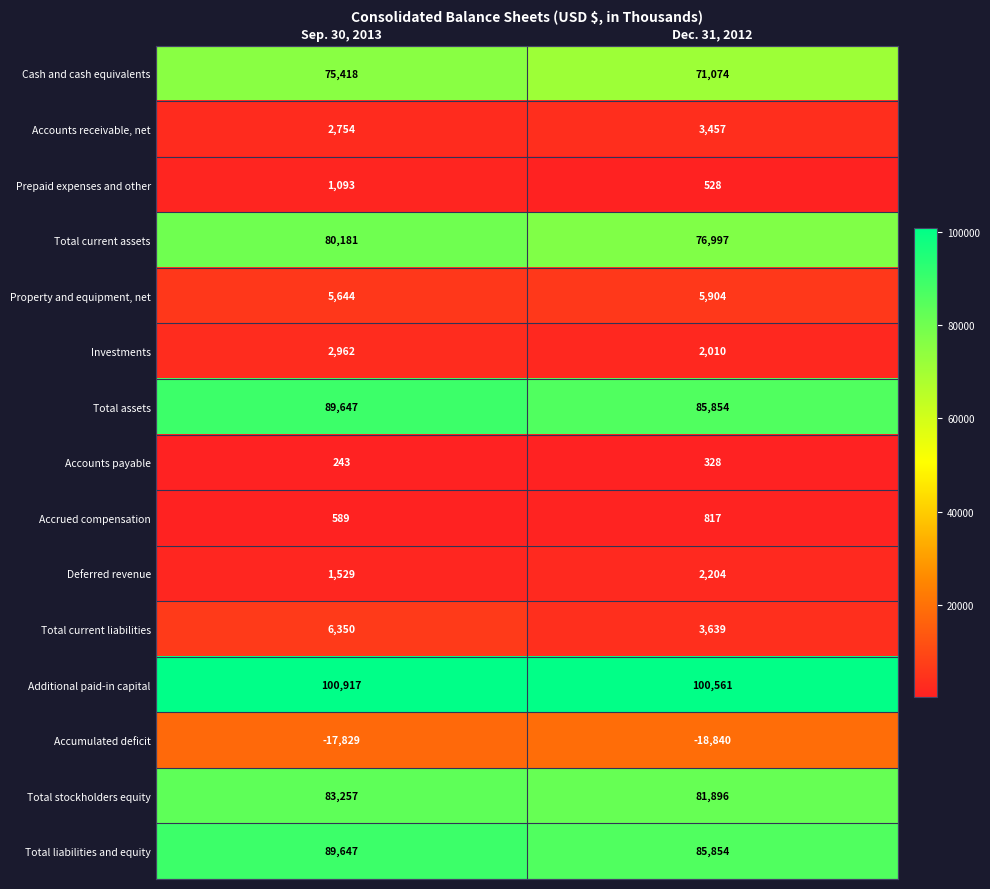

Reading left to right, what are all the values shown in this chart?

Cash and cash equivalents: 75418	71074
Accounts receivable, net: 2754	3457
Prepaid expenses and other: 1093	528
Total current assets: 80181	76997
Property and equipment, net: 5644	5904
Investments: 2962	2010
Total assets: 89647	85854
Accounts payable: 243	328
Accrued compensation: 589	817
Deferred revenue: 1529	2204
Total current liabilities: 6350	3639
Additional paid-in capital: 100917	100561
Accumulated deficit: -17829	-18840
Total stockholders equity: 83257	81896
Total liabilities and equity: 89647	85854